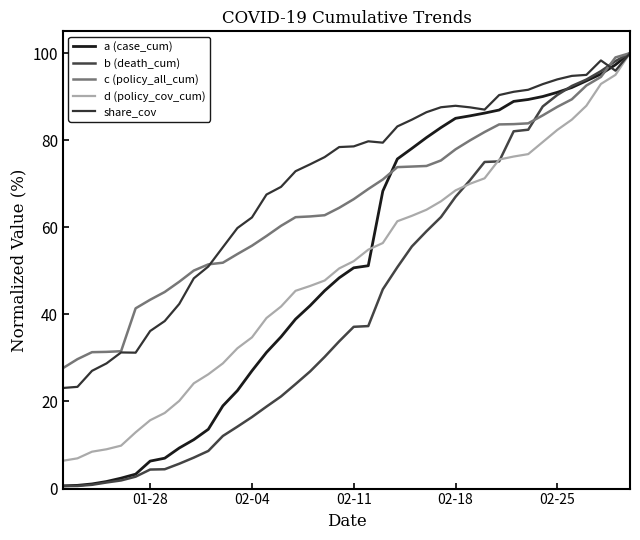

Which series has the widest spread of values?

b (death_cum)